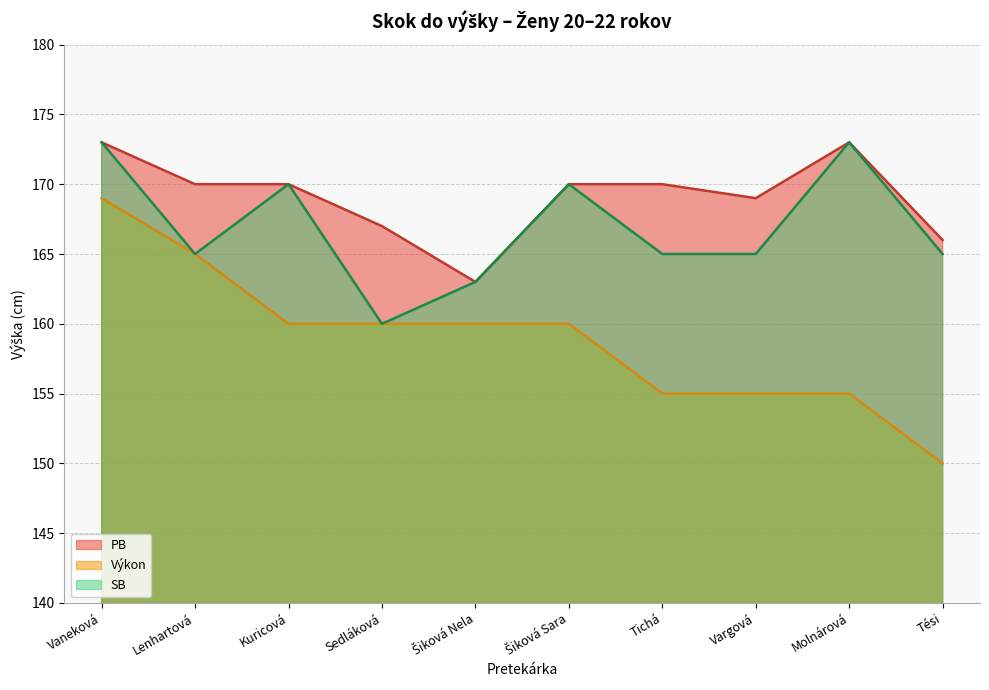

Reading left to right, extract all data points from this chart.

PB: Vaneková=173	Lenhartová=170	Kuricová=170	Sedláková=167	Šiková Nela=163	Šiková Sara=170	Tichá=170	Vargová=169	Molnárová=173	Tési=166
Výkon: Vaneková=169	Lenhartová=165	Kuricová=160	Sedláková=160	Šiková Nela=160	Šiková Sara=160	Tichá=155	Vargová=155	Molnárová=155	Tési=150
SB: Vaneková=173	Lenhartová=165	Kuricová=170	Sedláková=160	Šiková Nela=163	Šiková Sara=170	Tichá=165	Vargová=165	Molnárová=173	Tési=165